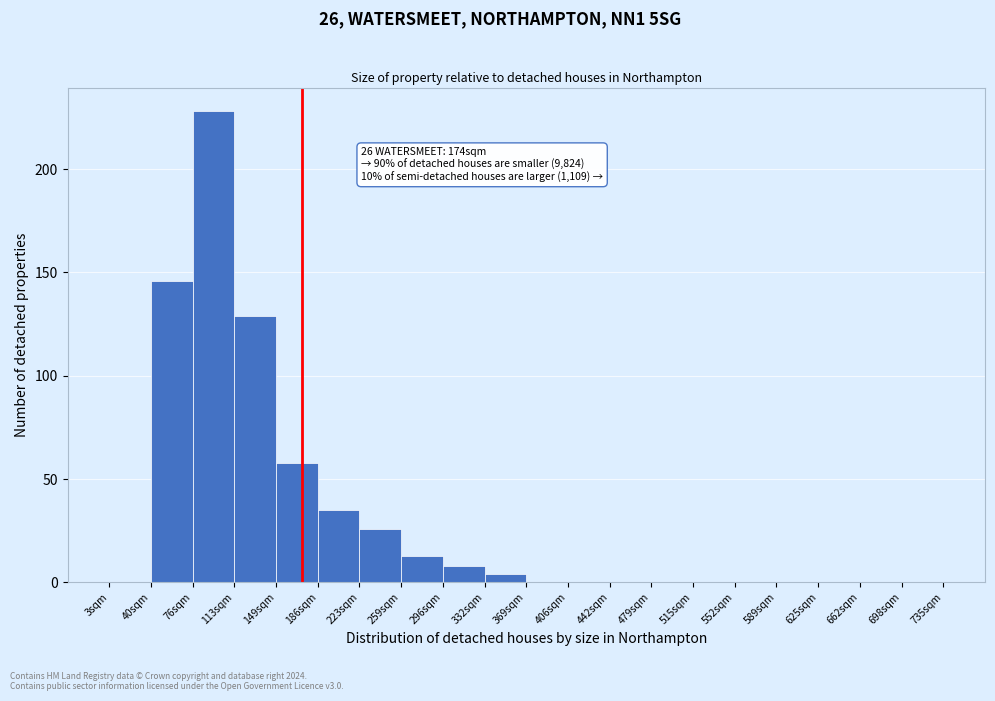

Over which range of the x-axis is the bar tallest?

77 to 114